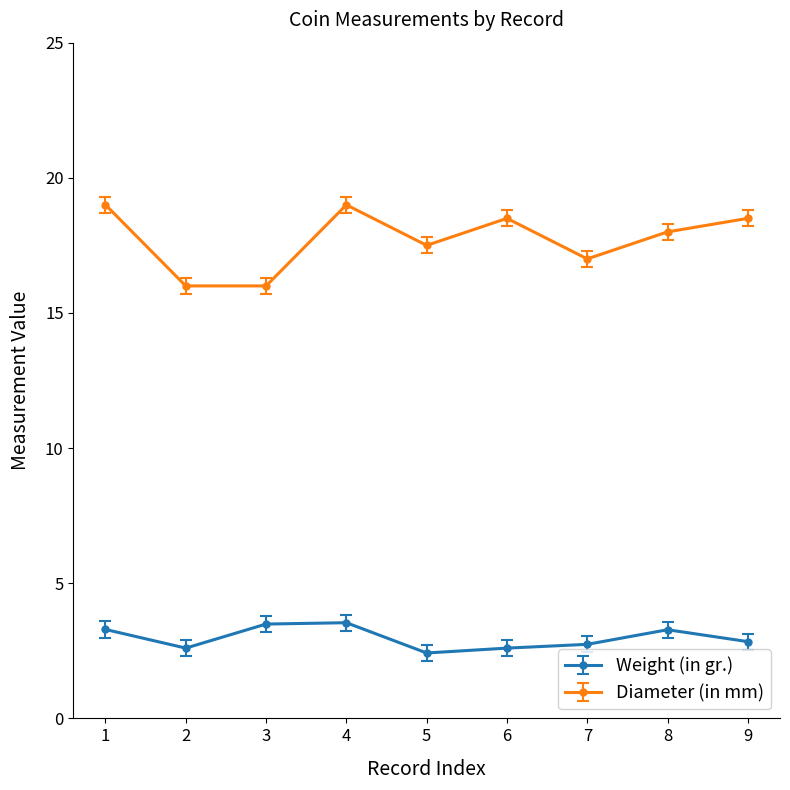

What are all the series names shown in the legend?

Weight (in gr.), Diameter (in mm)